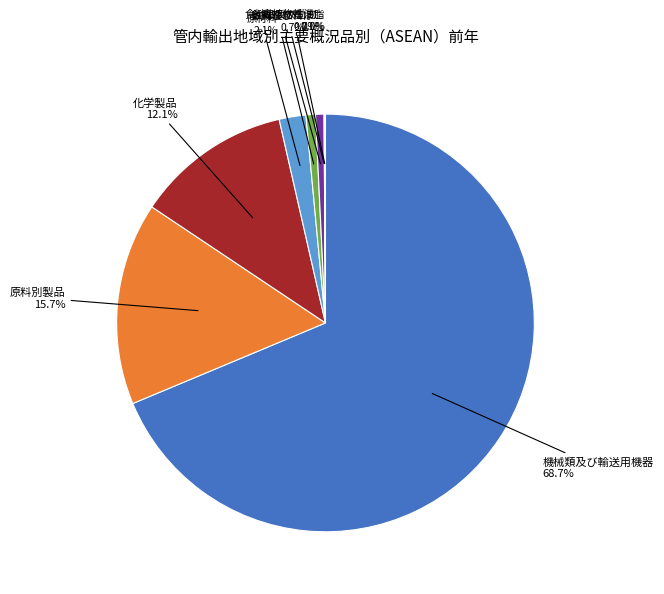

Is there any slice that represents more than half of the pie?

Yes